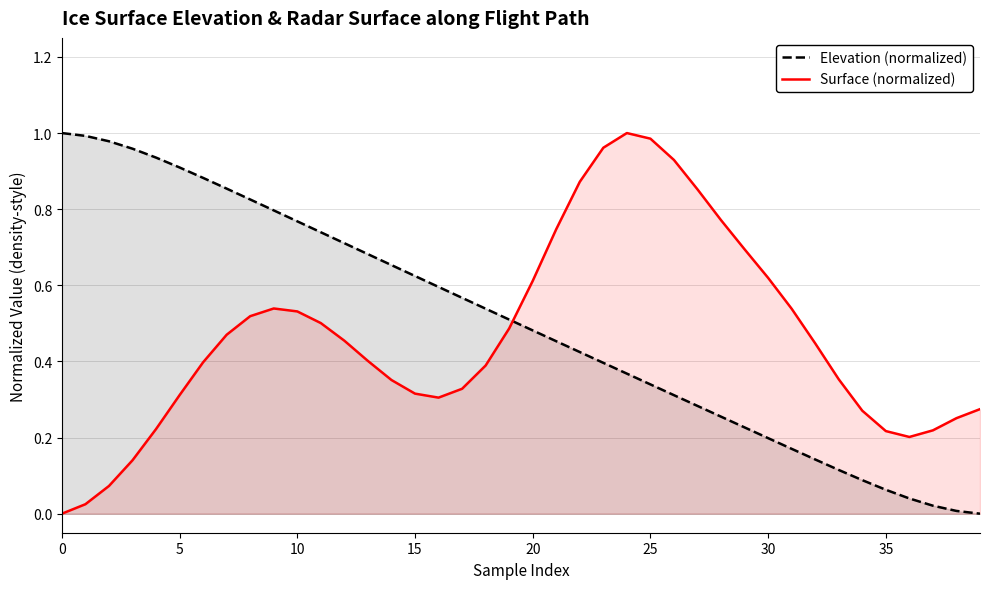

Which series ends up on top after the final intersection of Surface (normalized) and Elevation (normalized)?

Surface (normalized)